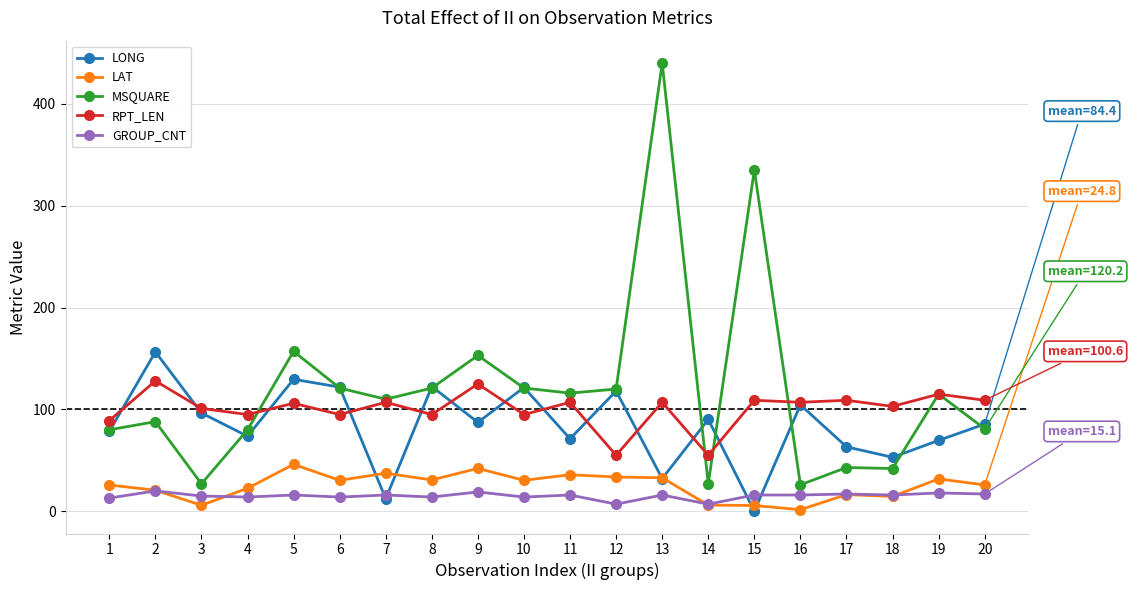

Does the chart have visible grid lines?

Yes